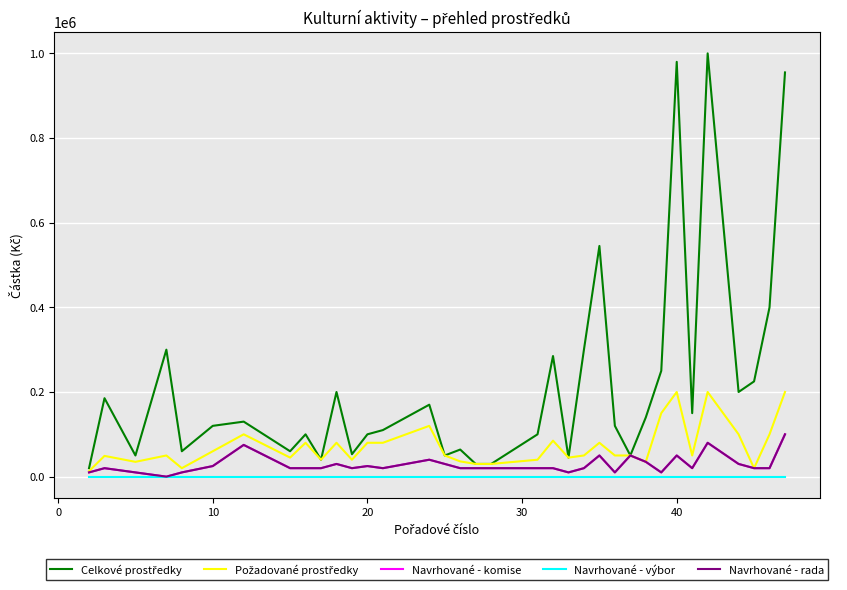

Is this an area chart (filled region under the line)?

No